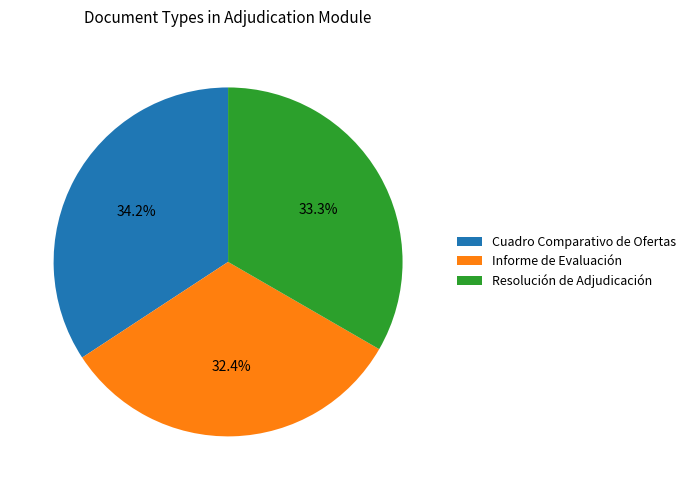

Which category has the biggest portion of the pie?

Cuadro Comparativo de Ofertas